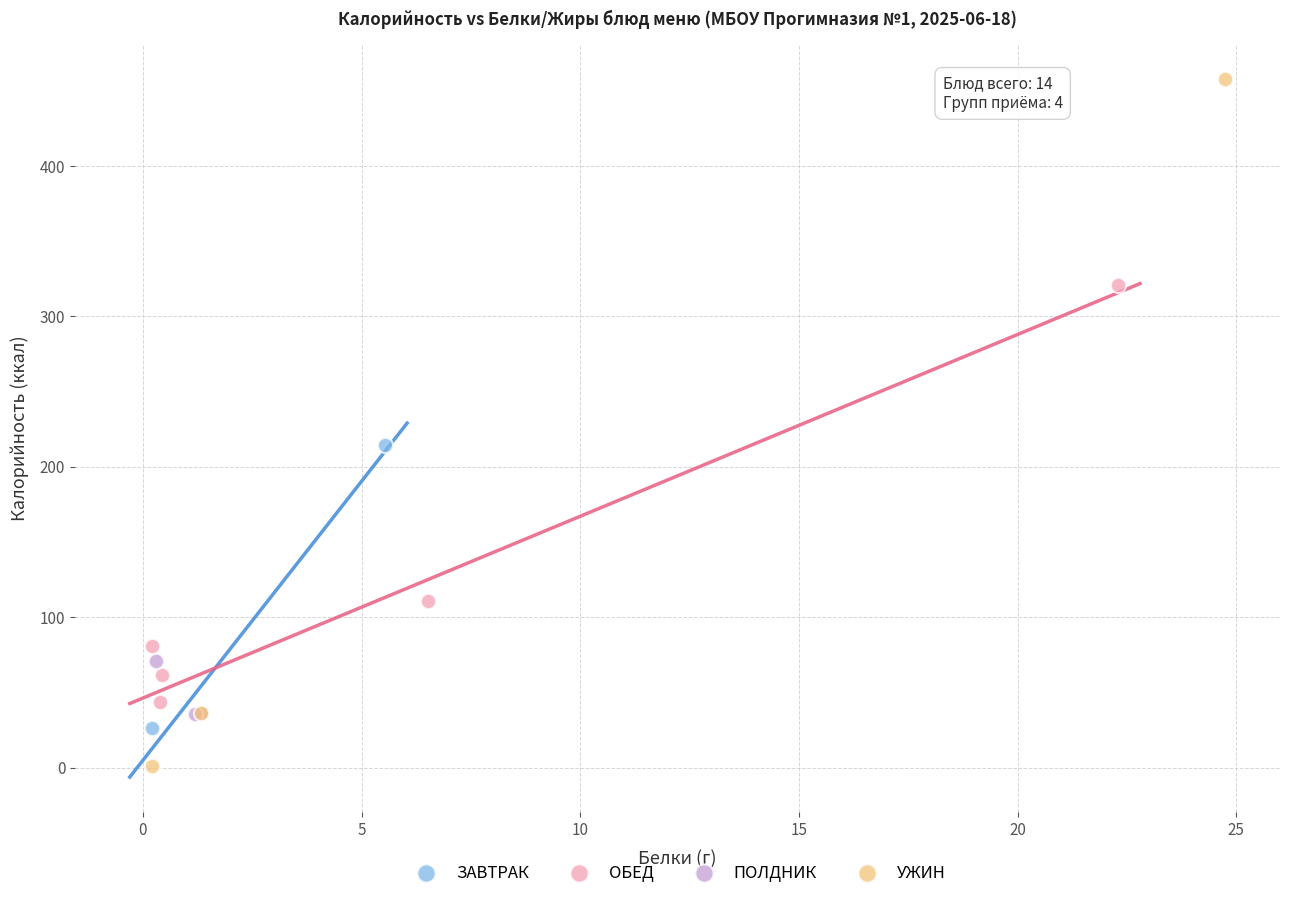

What are all the series names shown in the legend?

ЗАВТРАК, ОБЕД, ПОЛДНИК, УЖИН